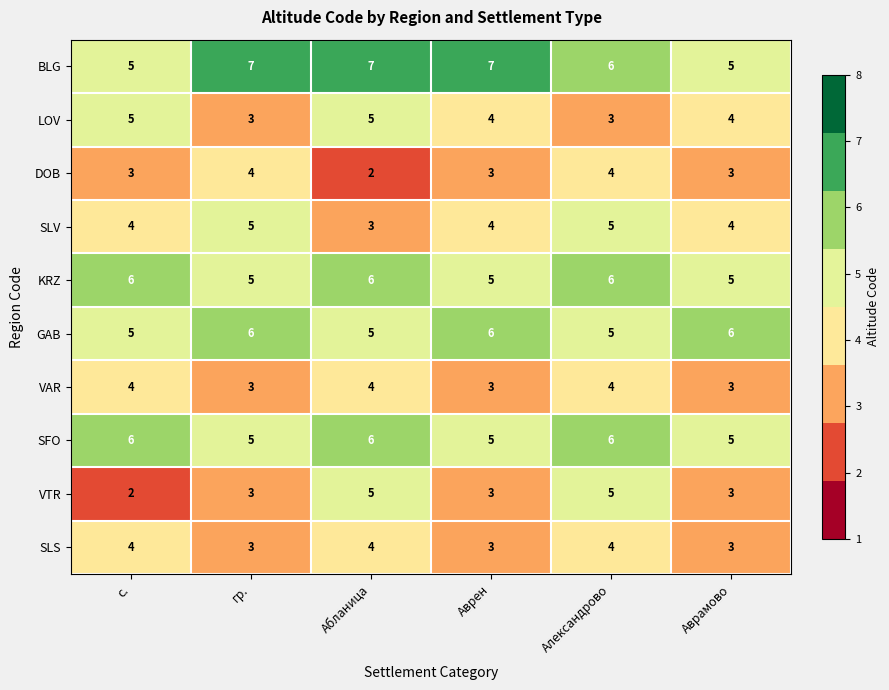

What is the maximum value shown in the chart?

7